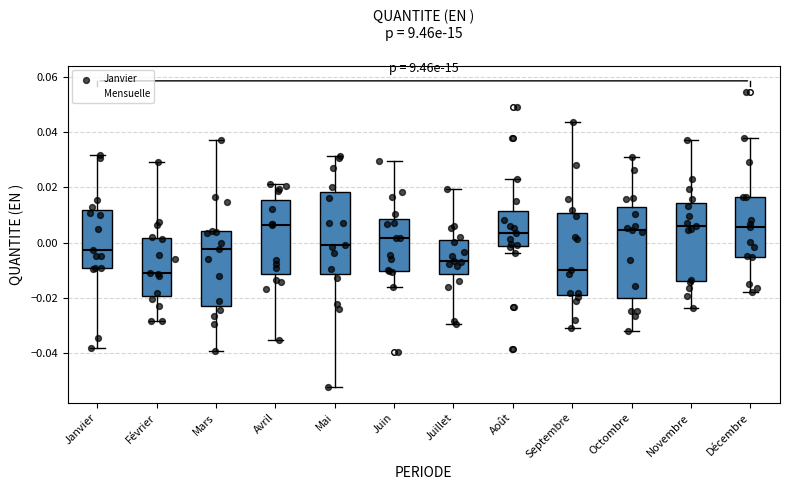

Where does the upper whisker of the box for Décembre end on the y-axis? The values are not printed on the chart, so give them approximately, as read against the axis.

0.038